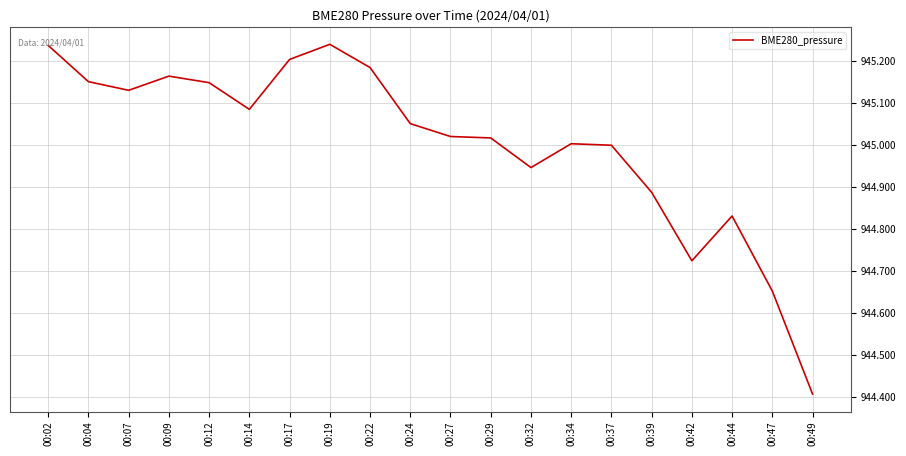

What is the difference between the maximum and minimum values?

0.8